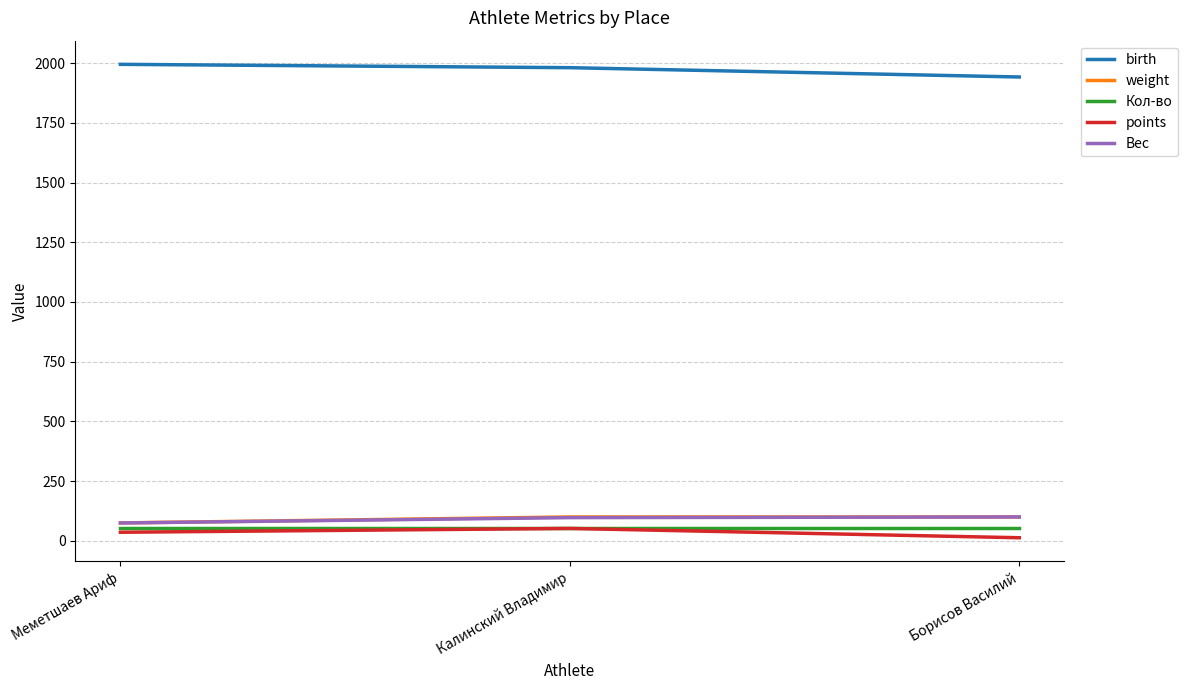

Read the weight value at Калинский Владимир.

100.0